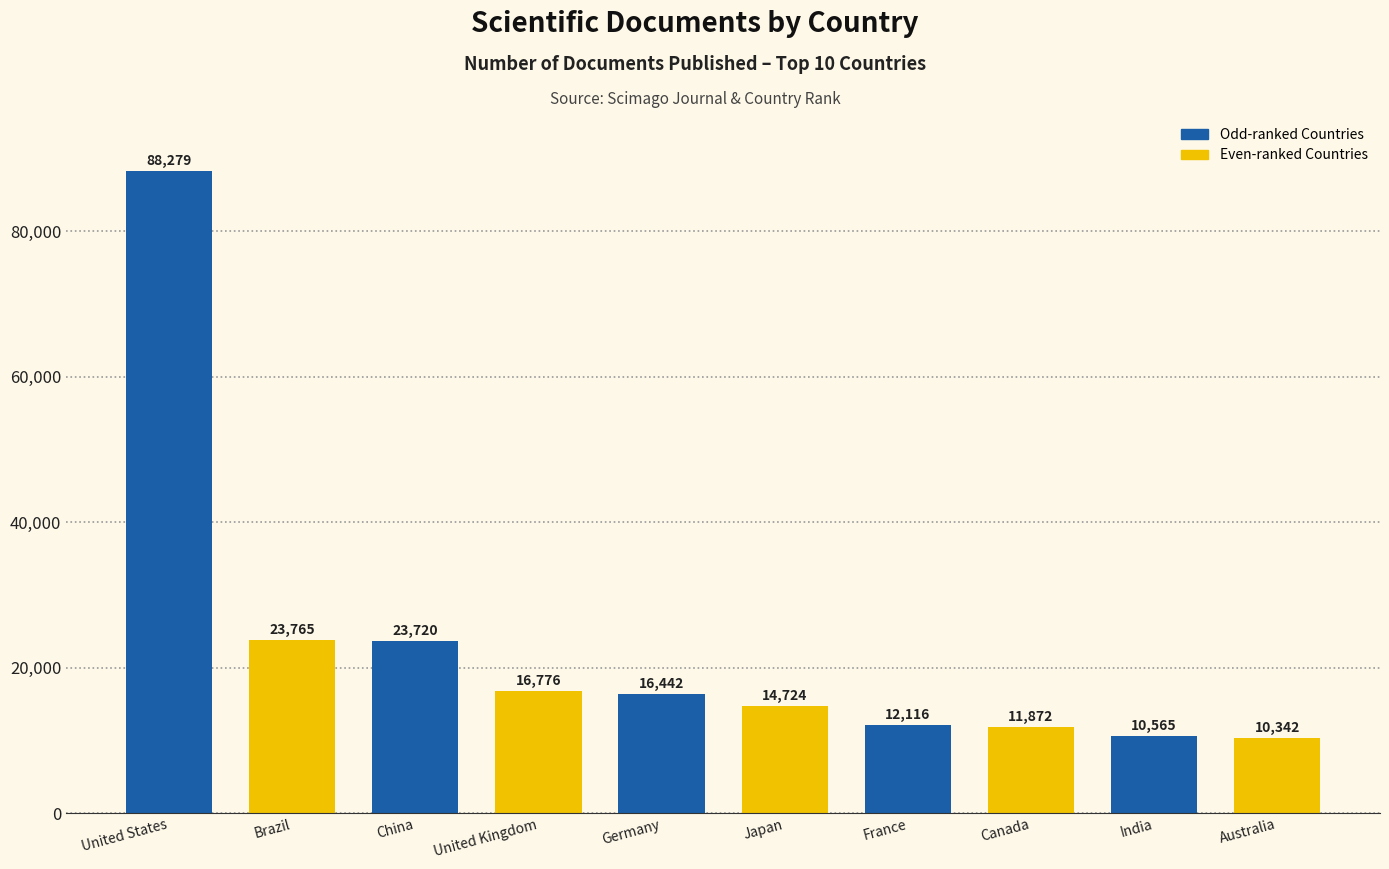

Which category has the highest value across all series?

United States